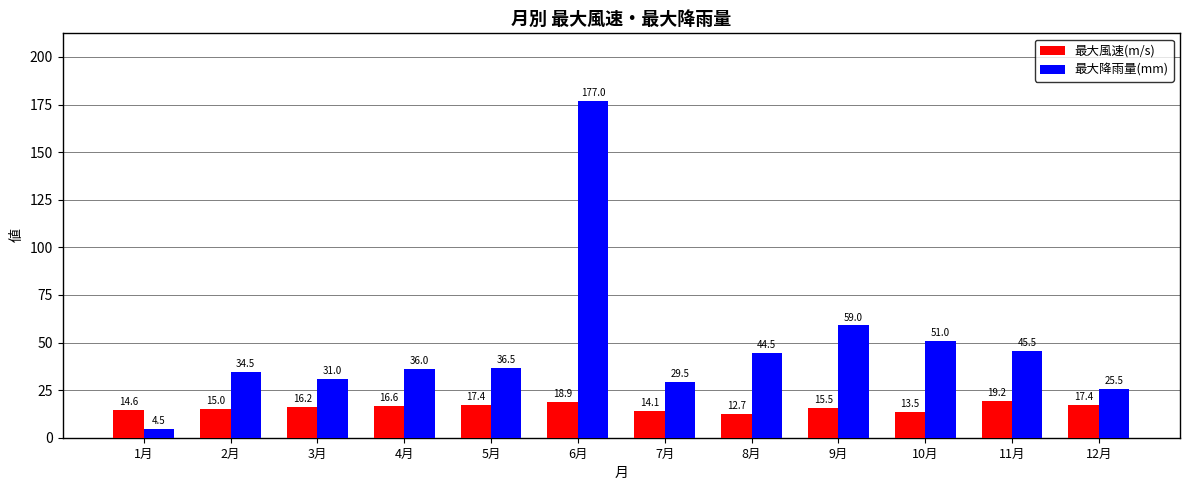

At which label is 最大風速(m/s) closest to 15?

2月